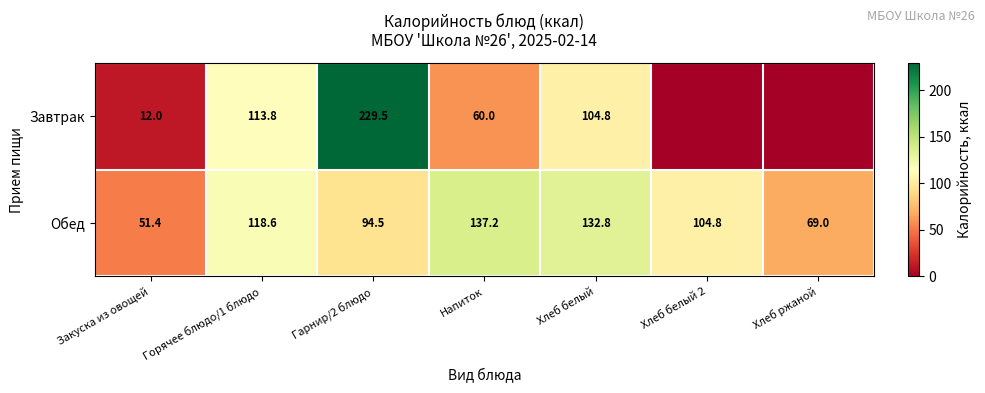

What is the difference between the highest and lowest values at Горячее блюдо/1 блюдо?

4.8